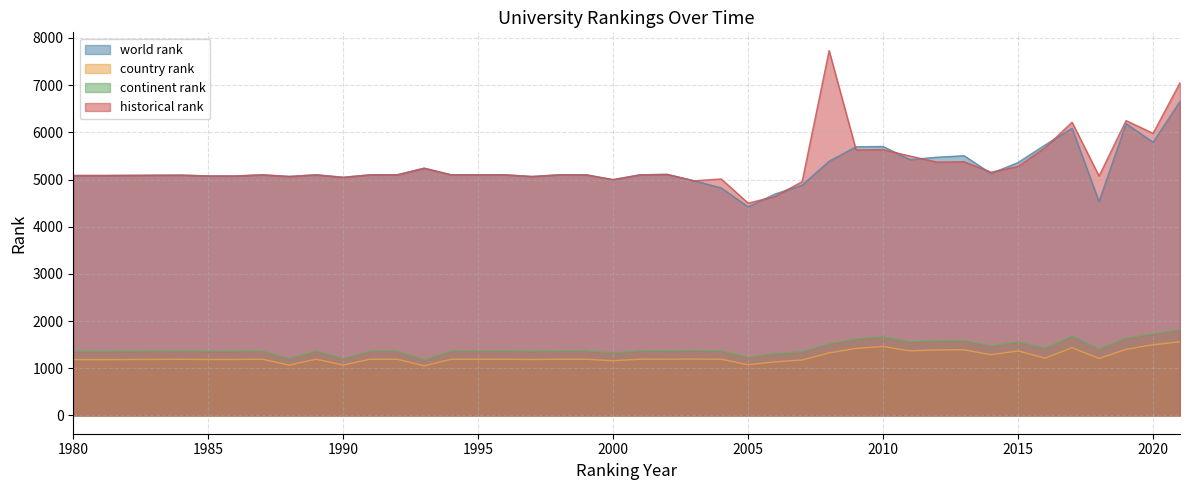

Rank the categories by historical rank value from lowest to highest.

2005, 2006, 2007, 2003, 2000, 2004, 1990, 1997, 1988, 2018, 1986, 1985, 1980, 1981, 1984, 1987, 1989, 1991, 1992, 1994, 1995, 1996, 1998, 1999, 2001, 2002, 2014, 1993, 2015, 2012, 2013, 2011, 2009, 2010, 2016, 2020, 2017, 2019, 2021, 2008